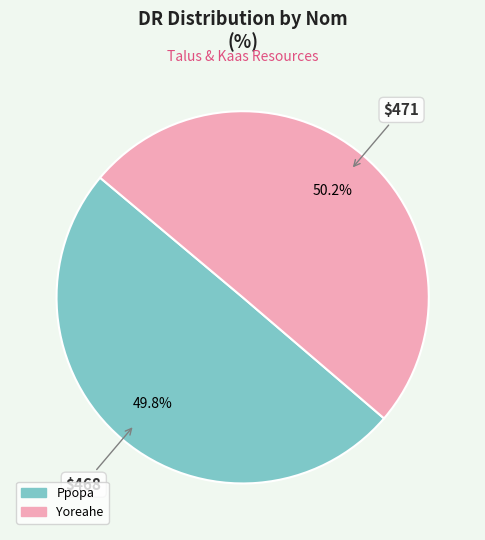

Is it true that Yoreahe is 50% of the pie?

True